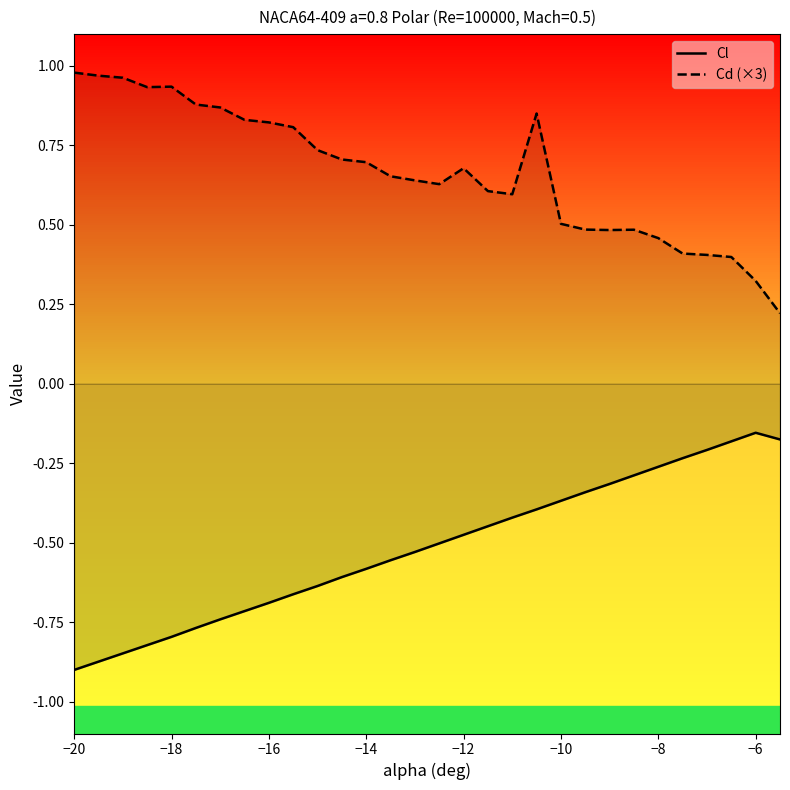

Rank the series by their average value, from lowest to highest.

Cl, Cd (×3)